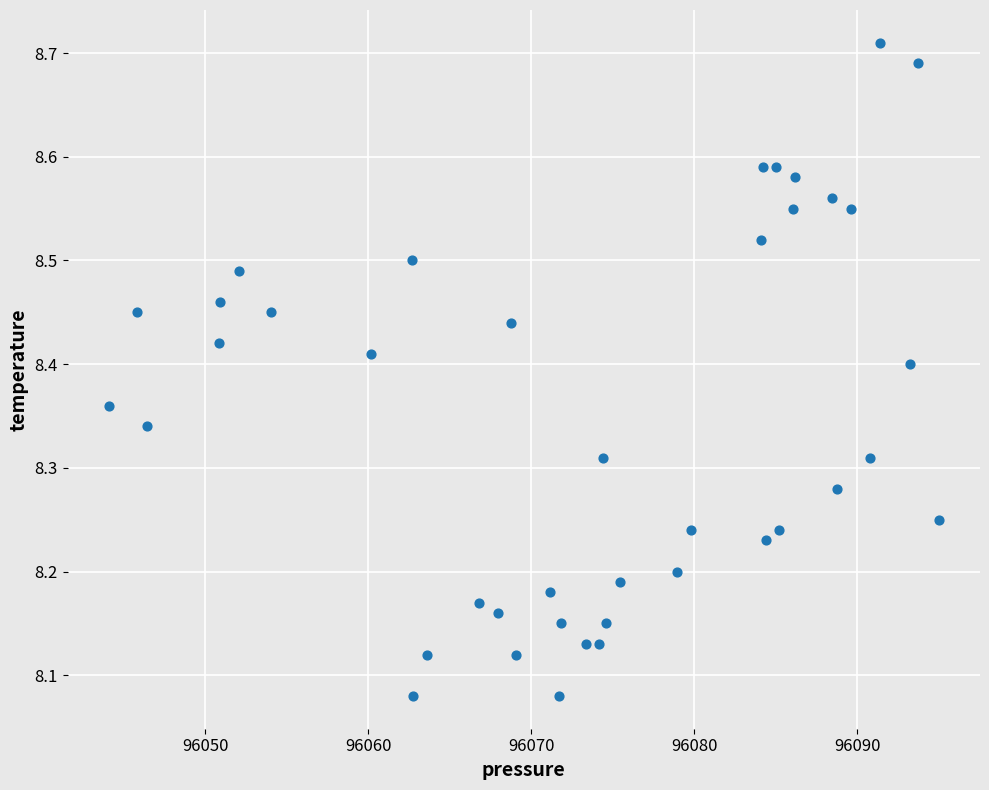

What is the range of Y values (max minus min)?

0.6